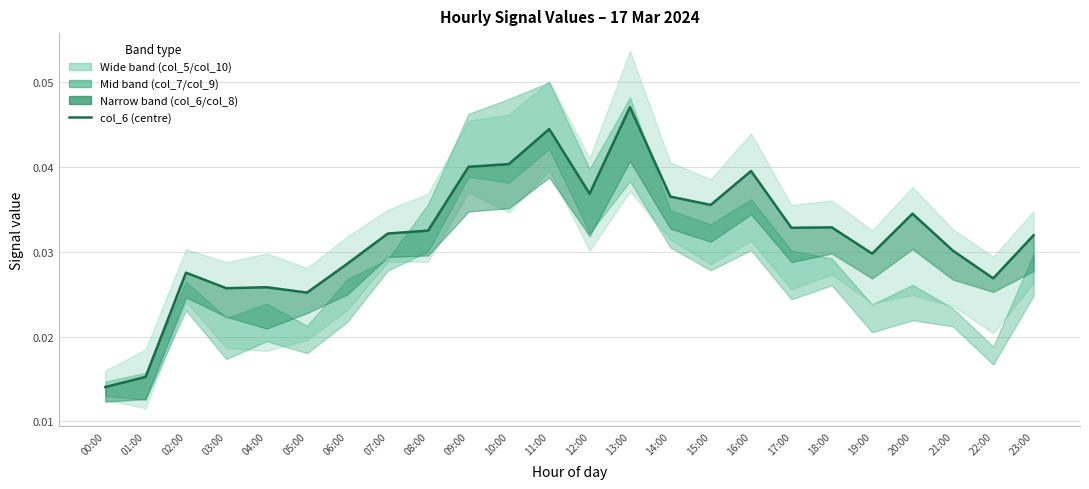

How many points are higher than both their immediate neighbors (excluding endpoints)?

7